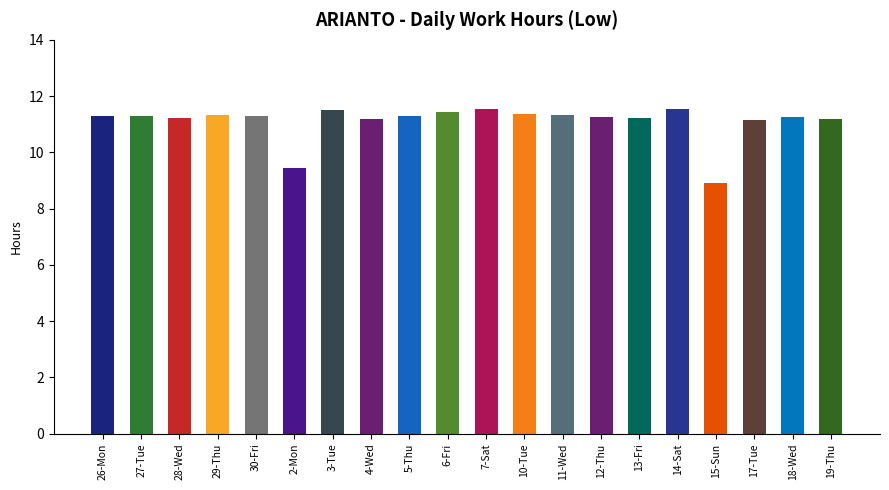

What is the label of the 1st bar from the right?

19-Thu